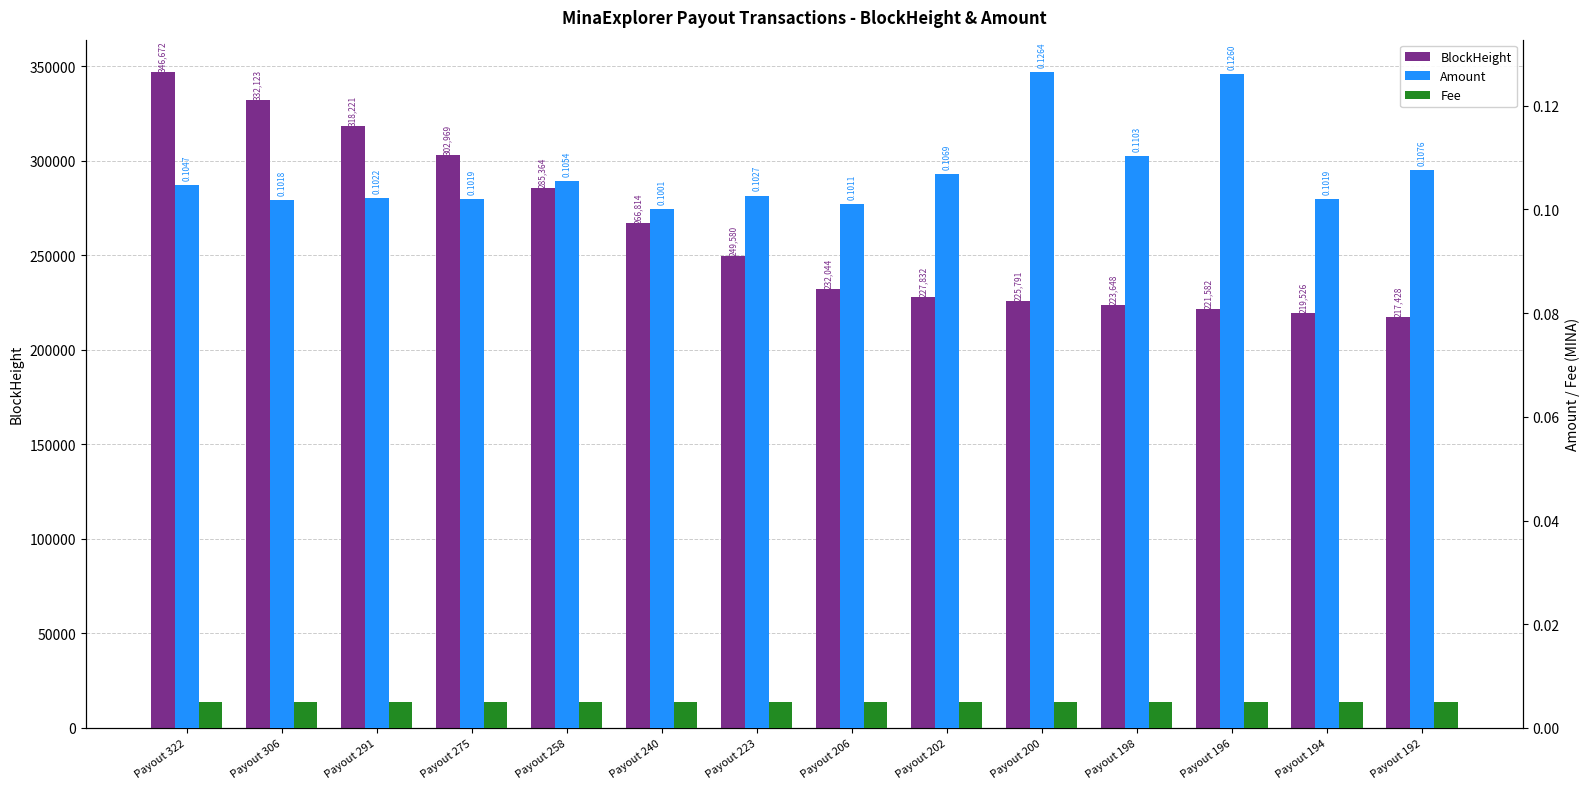

What is the difference between the highest and lowest values at Payout 192?

217428.0